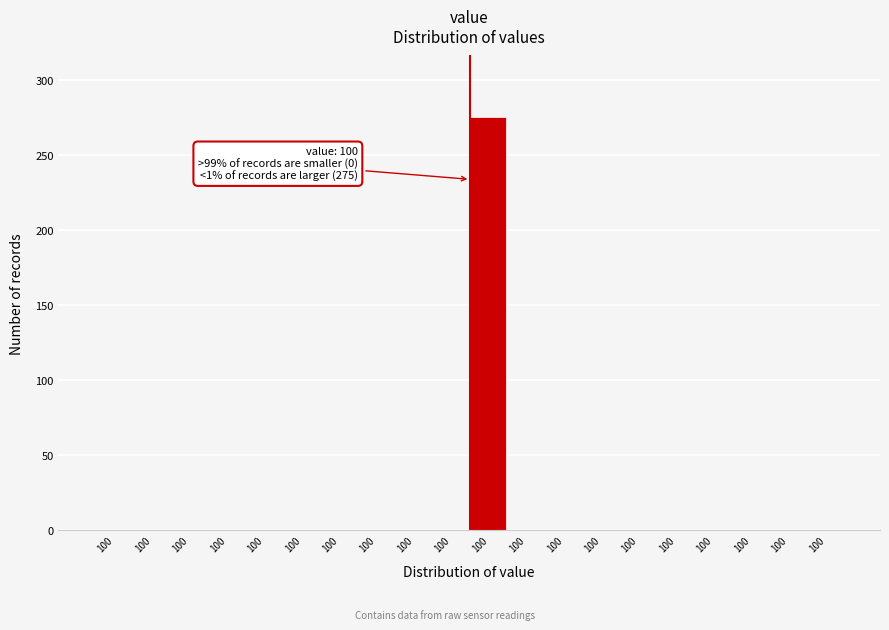

Are the bars horizontal?

No